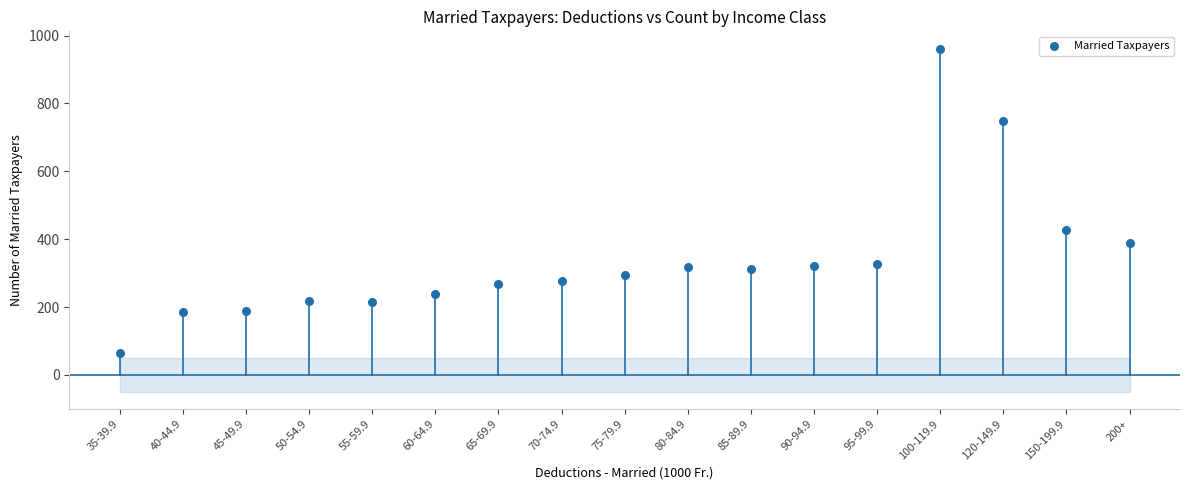

What Y value in the scatter plot is closest to 513?

427